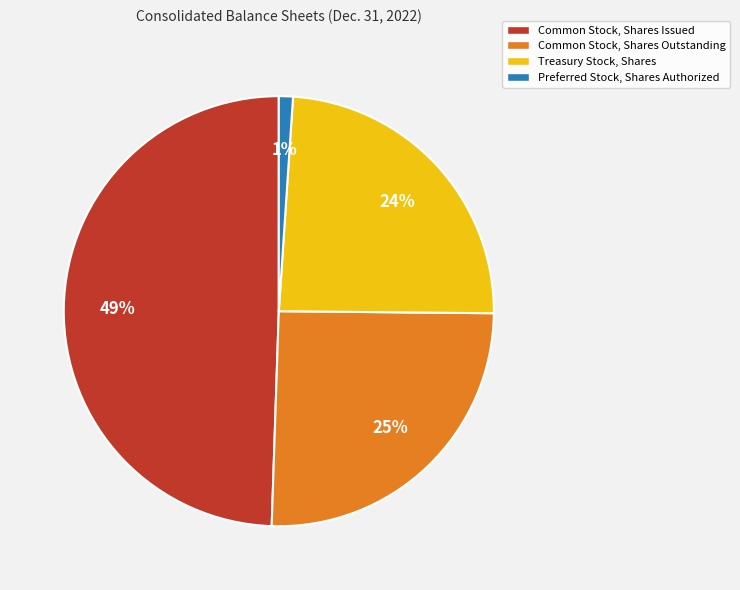

What is the largest slice in the pie chart?

Common Stock, Shares Issued